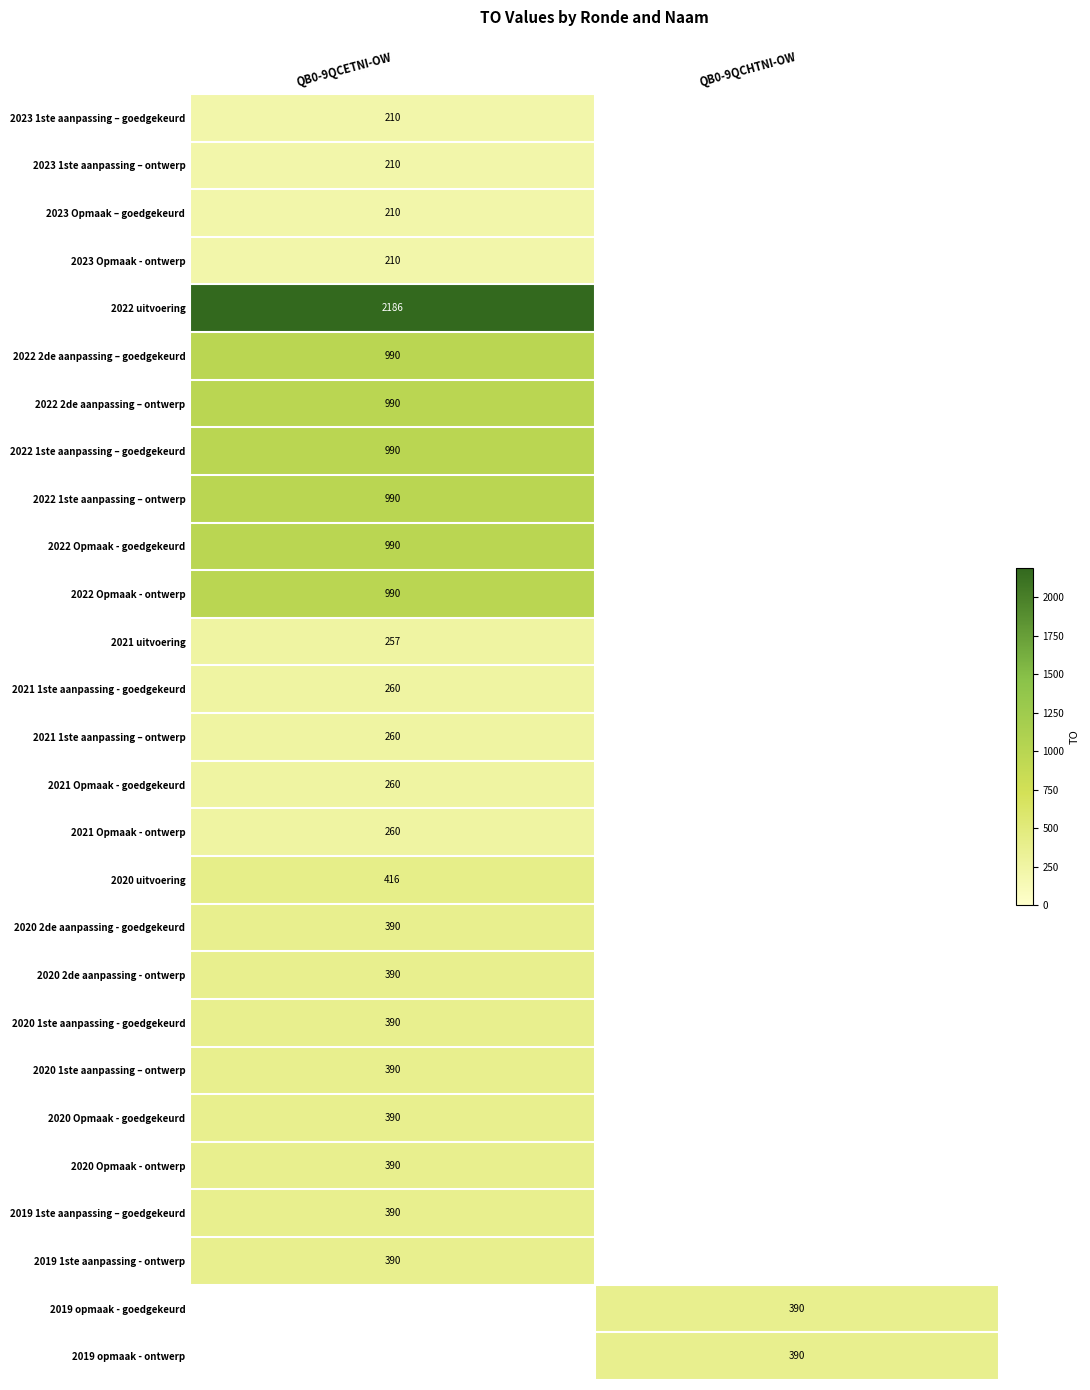

True or false: 2020 1ste aanpassing – ontwerp has a value of 272 at QB0-9QCETNI-OW.

False